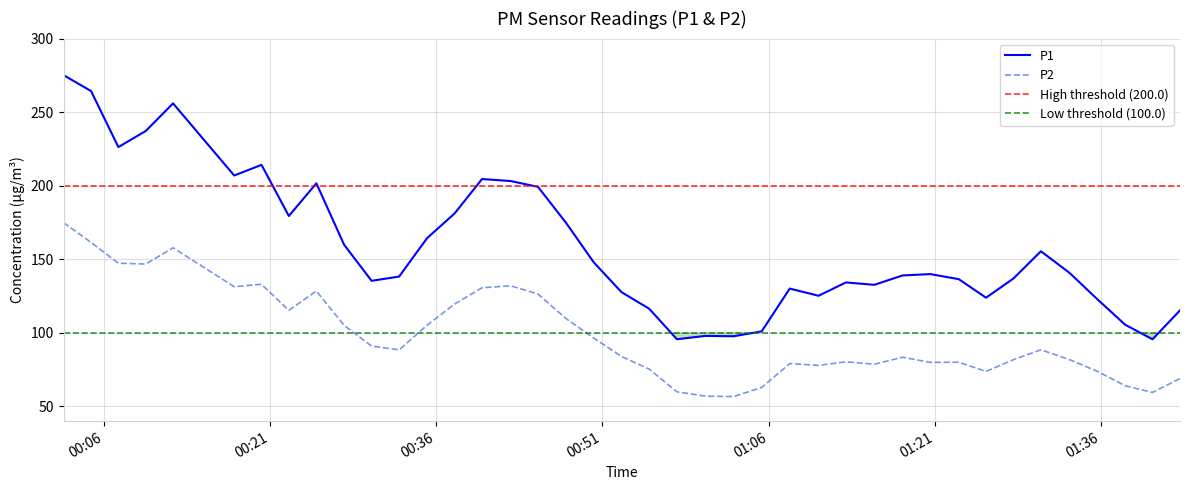

In P2, how many points are lower than both neighbors (excluding endpoints)?

10